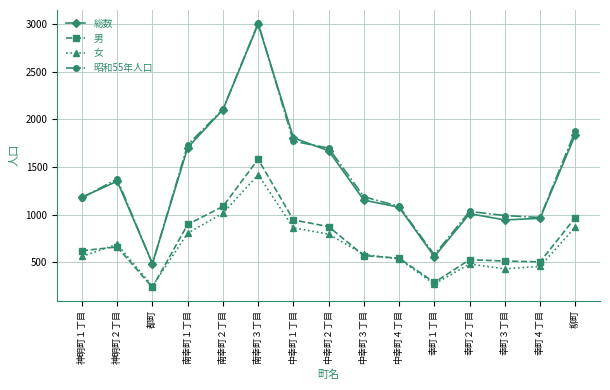

Which series has the largest range (max minus min)?

昭和55年人口